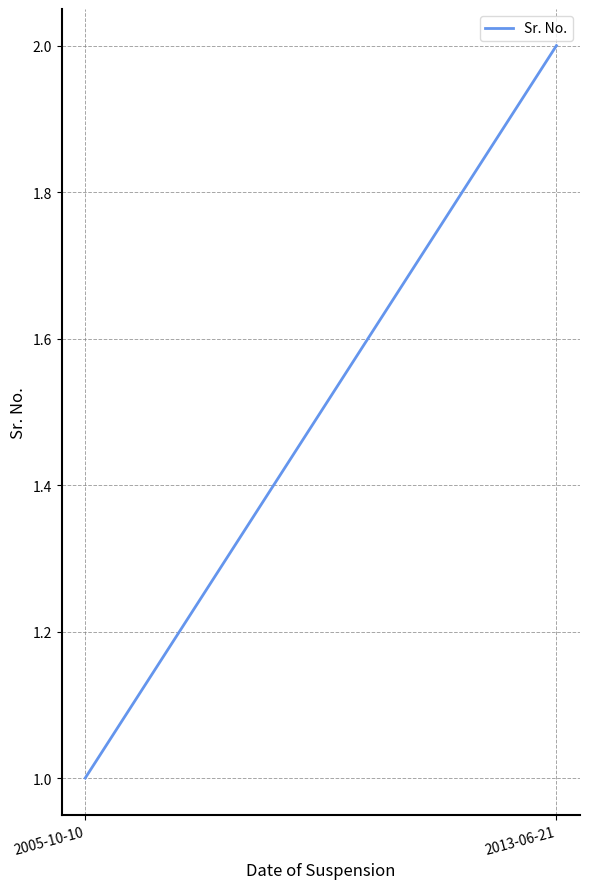

Does the chart display data point markers on the line(s)?

No